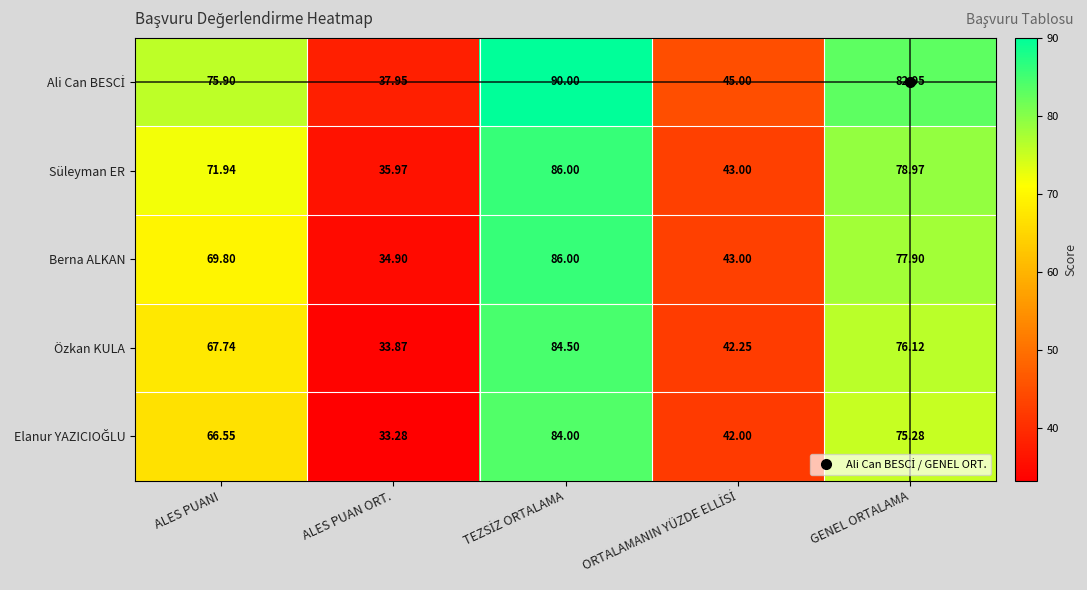

How many categories are shown in the chart?

5